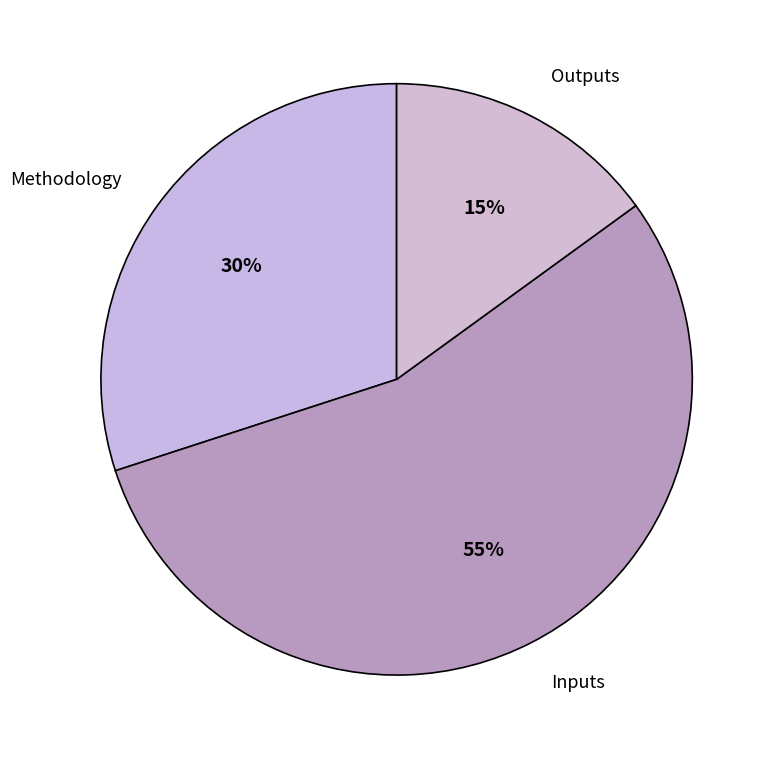

What is the largest slice in the pie chart?

Inputs